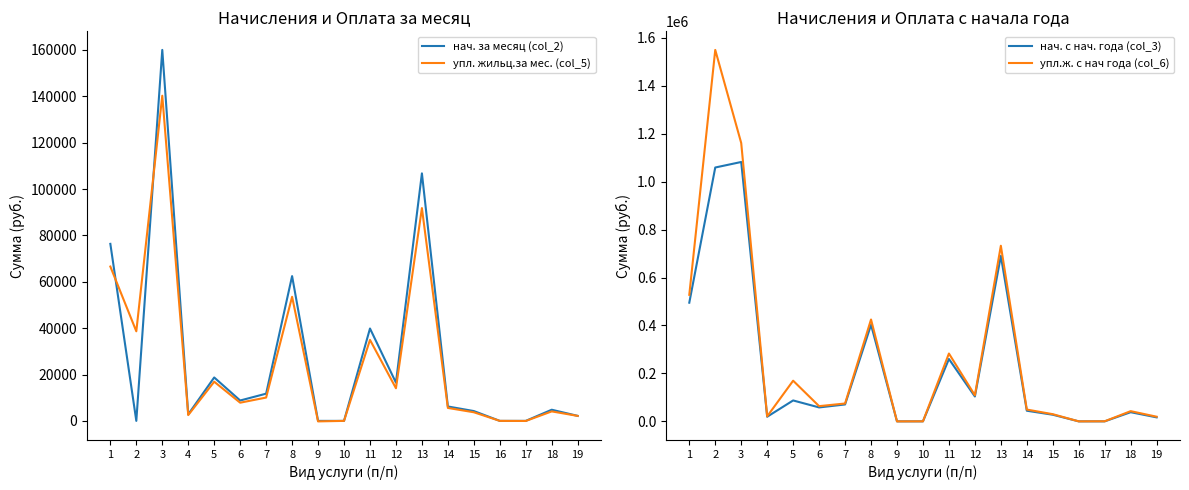

What is the difference between the упл.ж. с нач года (col_6) values at 6 and 2?

1486515.3